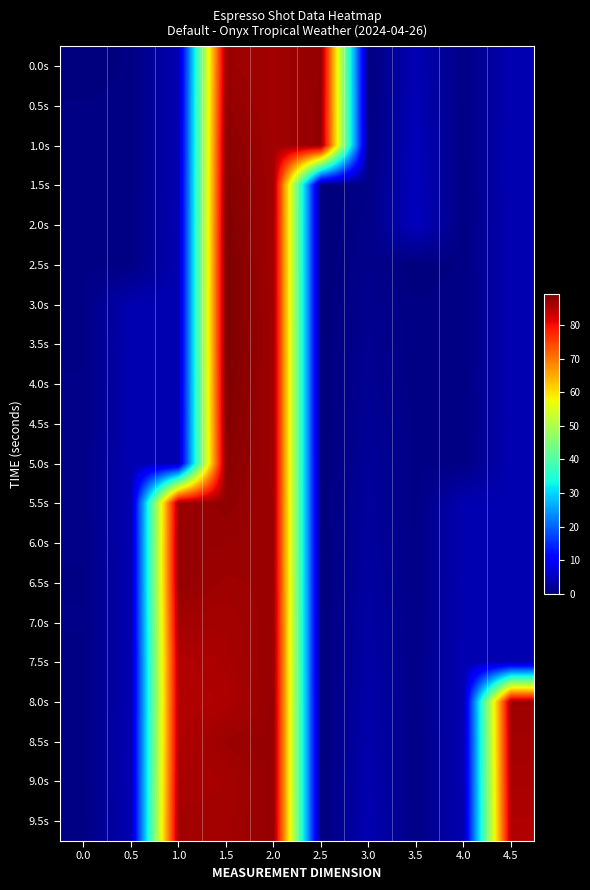

Which has a higher value, 1.0 or 3.5?

3.5